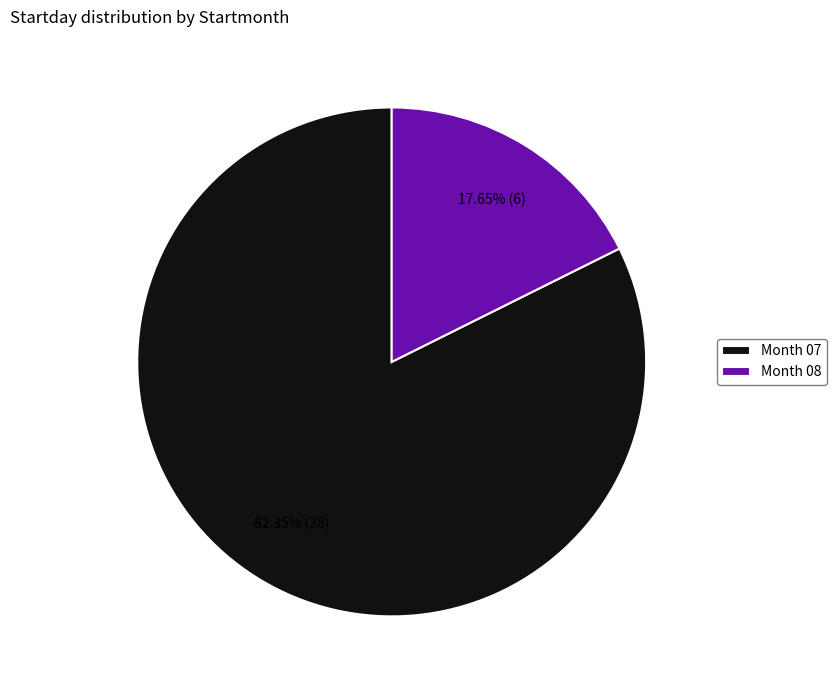

Which slice is the largest?

Month 07